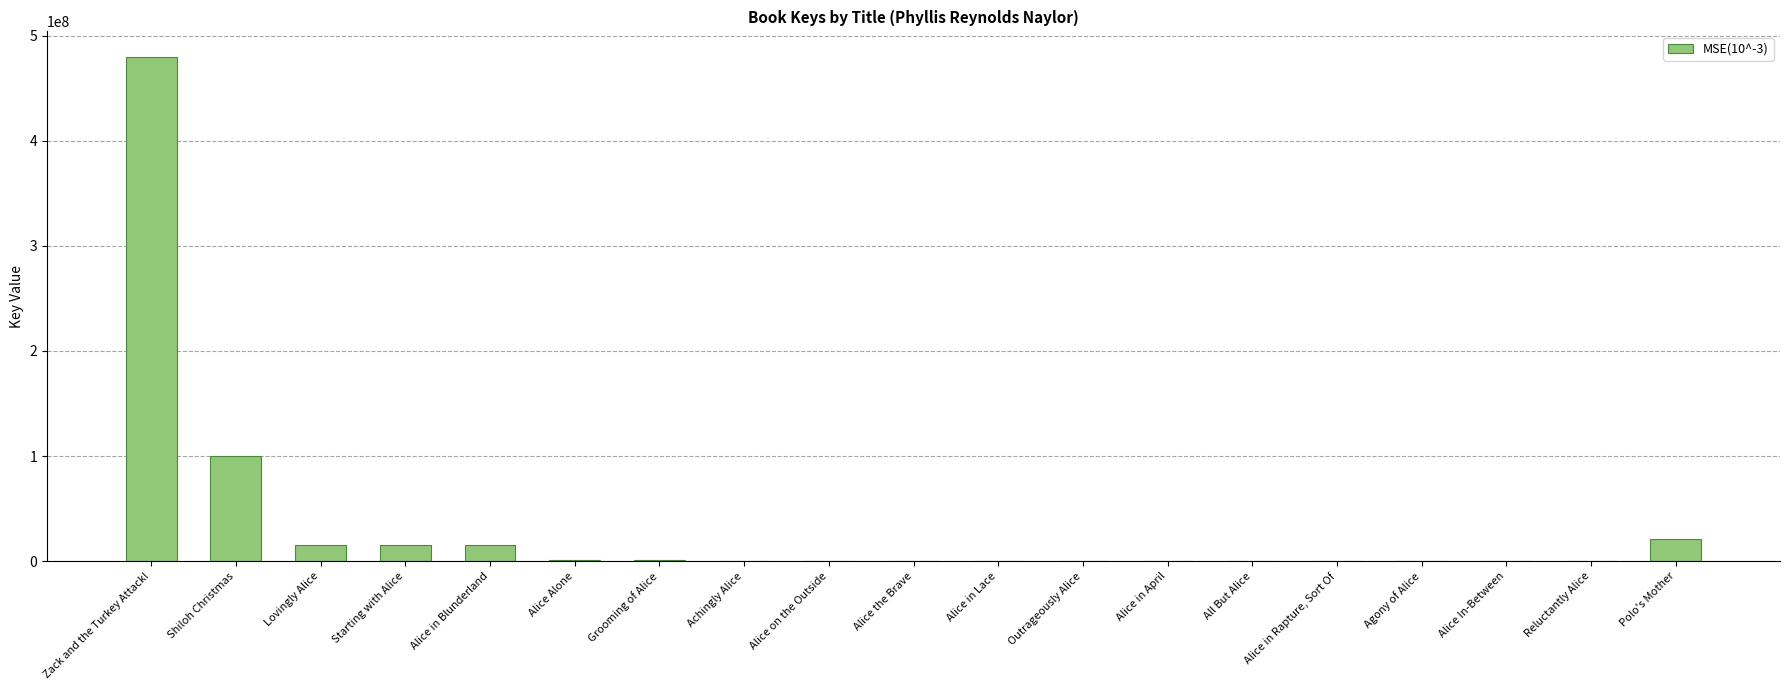

Is it true that the value at Lovingly Alice is 15718774?

True